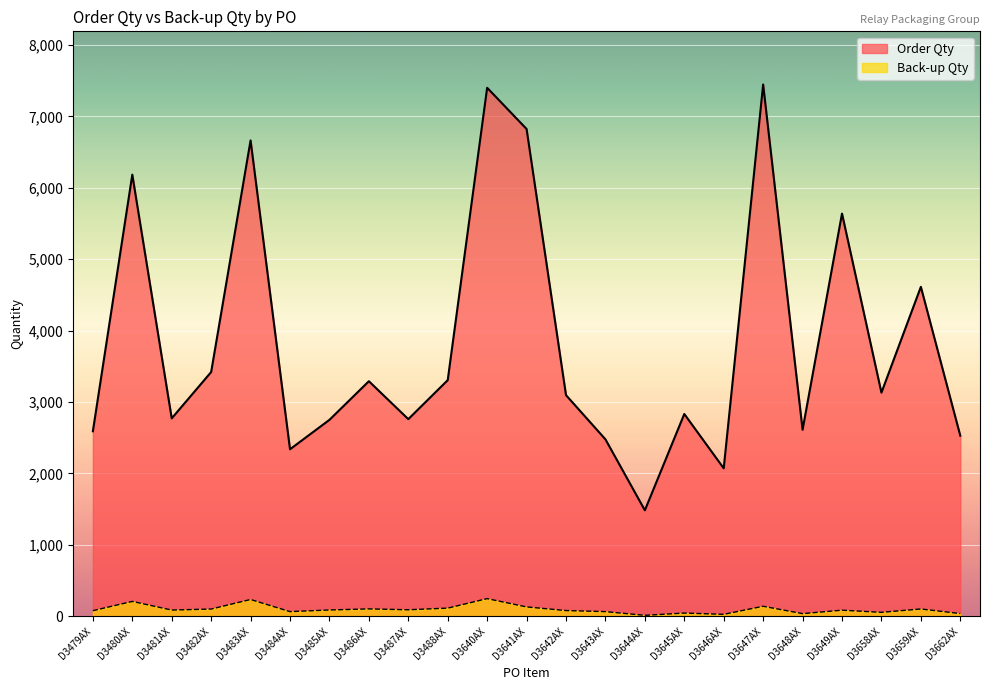

True or false: Back-up Qty and Order Qty intersect in this chart.

False